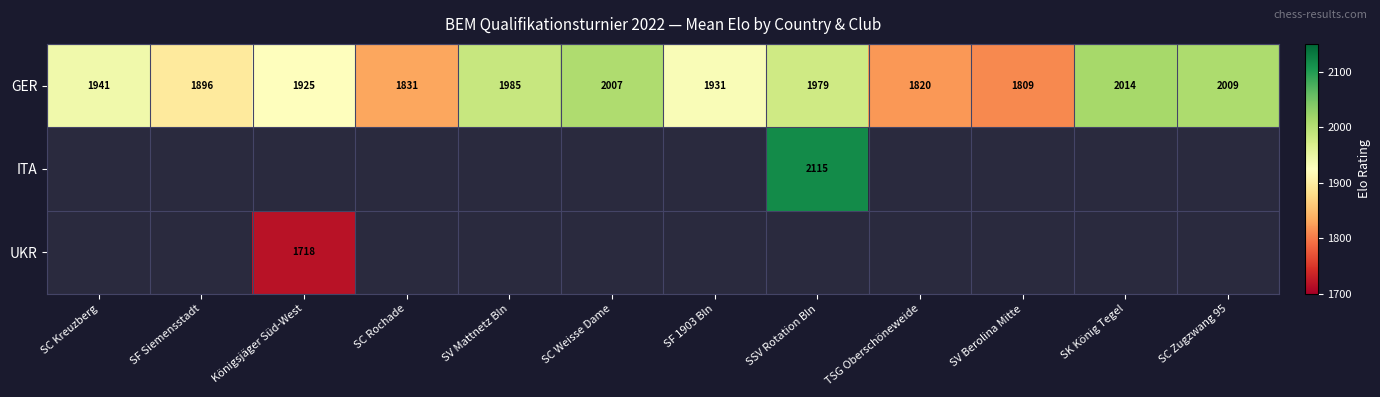

At how many categories does at least one series exceed 1863?

9